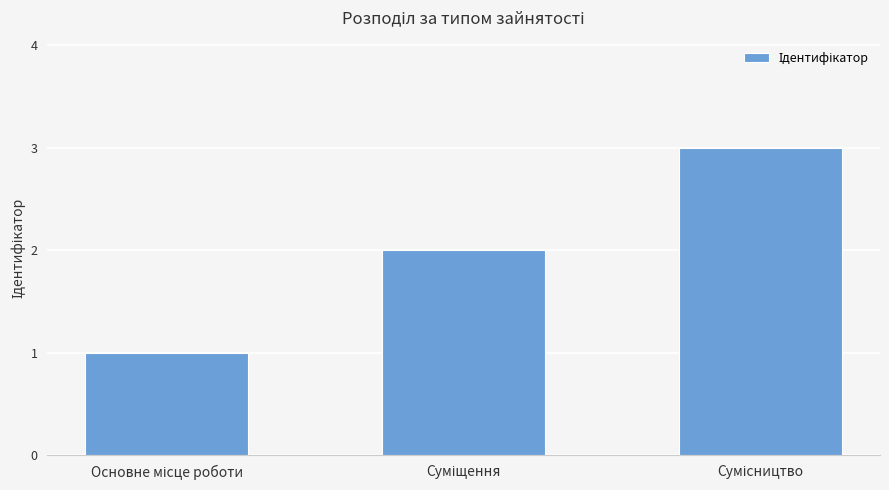

What is the smallest value displayed?

1